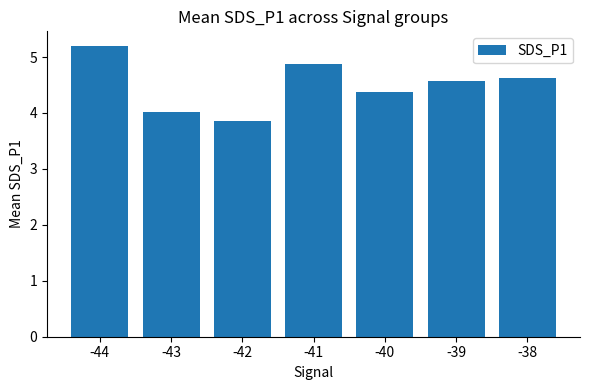

Rank the categories by value from highest to lowest.

-44, -41, -38, -39, -40, -43, -42